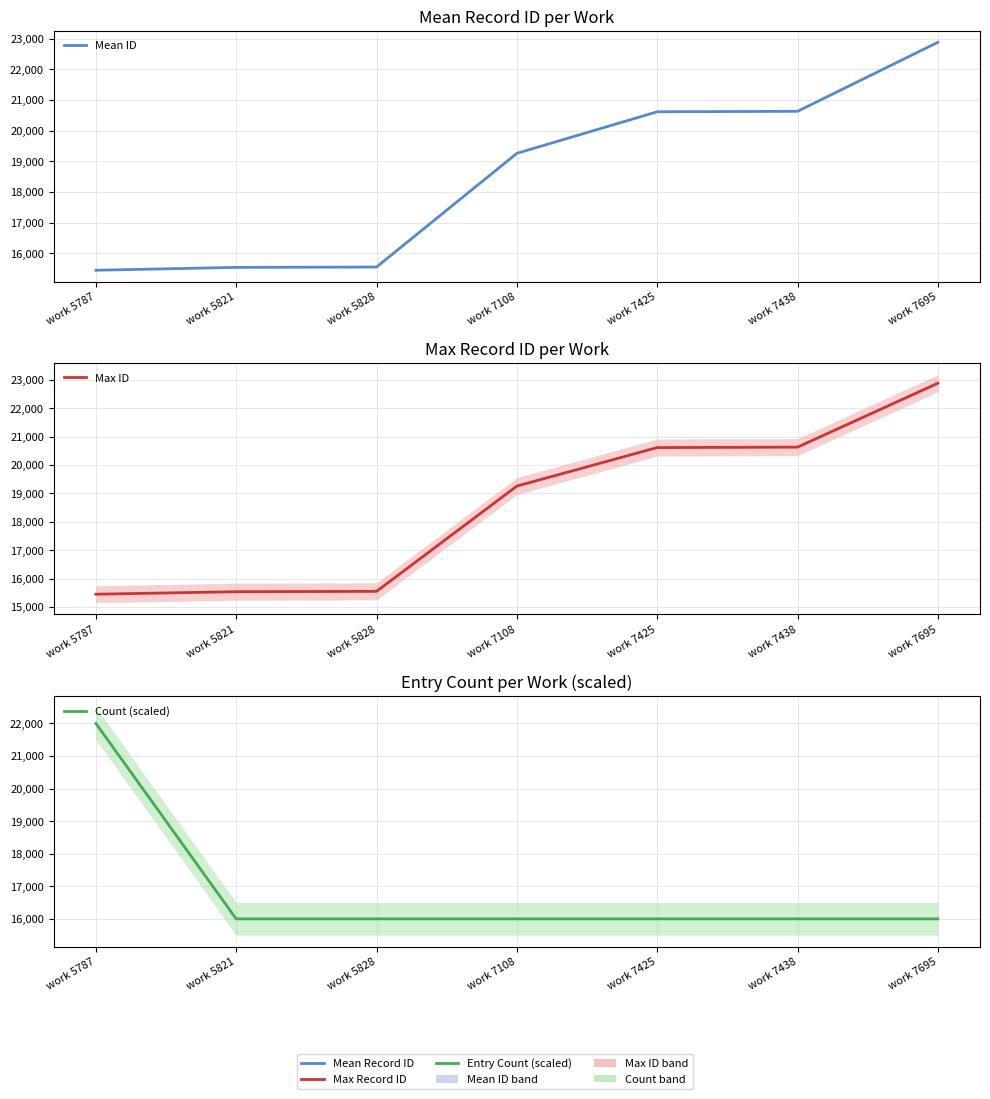

Which series has the widest spread of values?

Mean ID